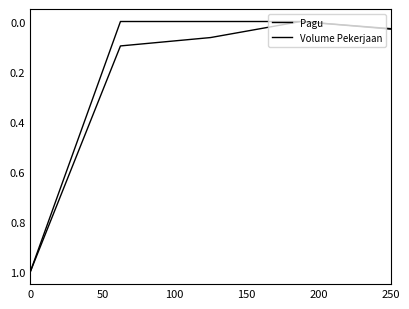

What is the sum of all Pagu values?

1.2